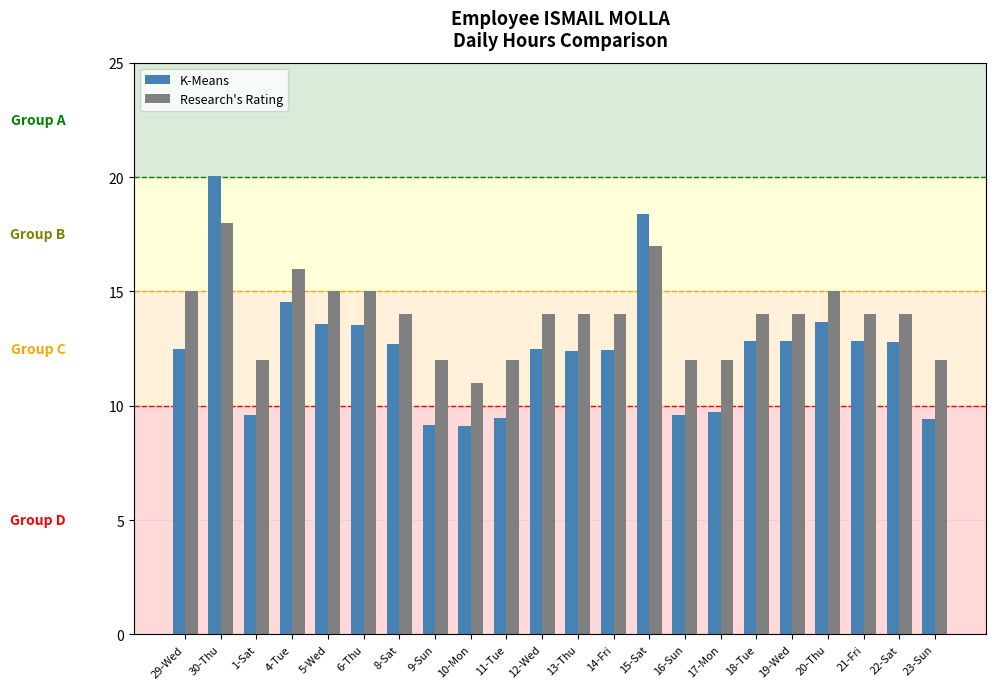

What is the label of the 8th bar from the right?

16-Sun